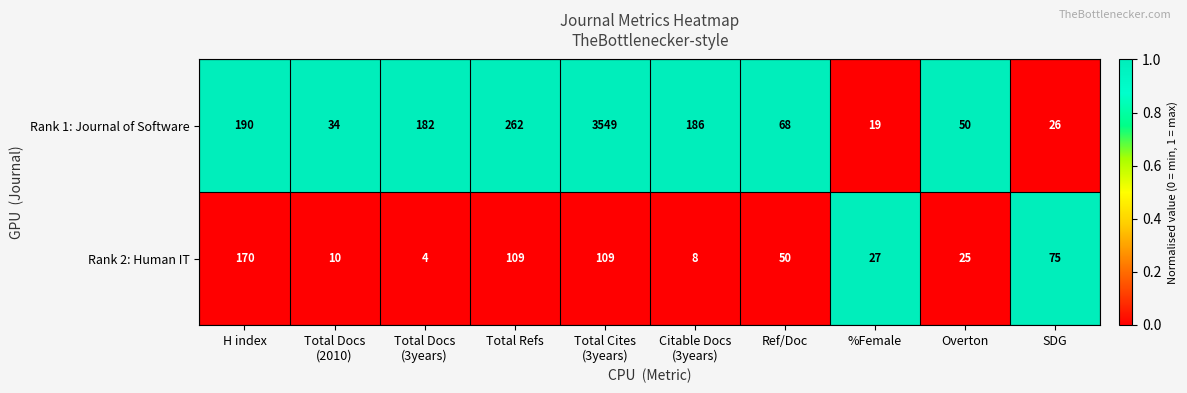

What is the total value across all series at SDG?

101